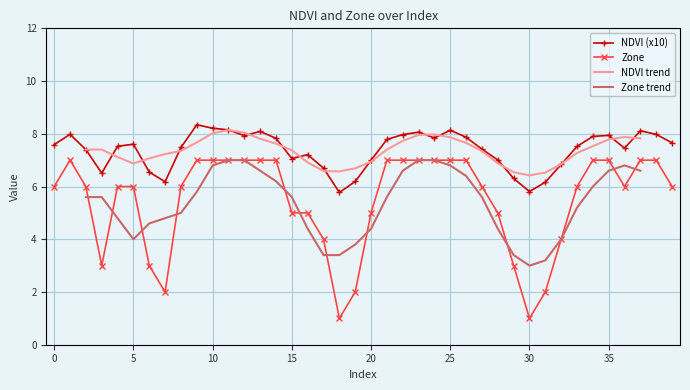

True or false: Zone and NDVI (x10) intersect in this chart.

False